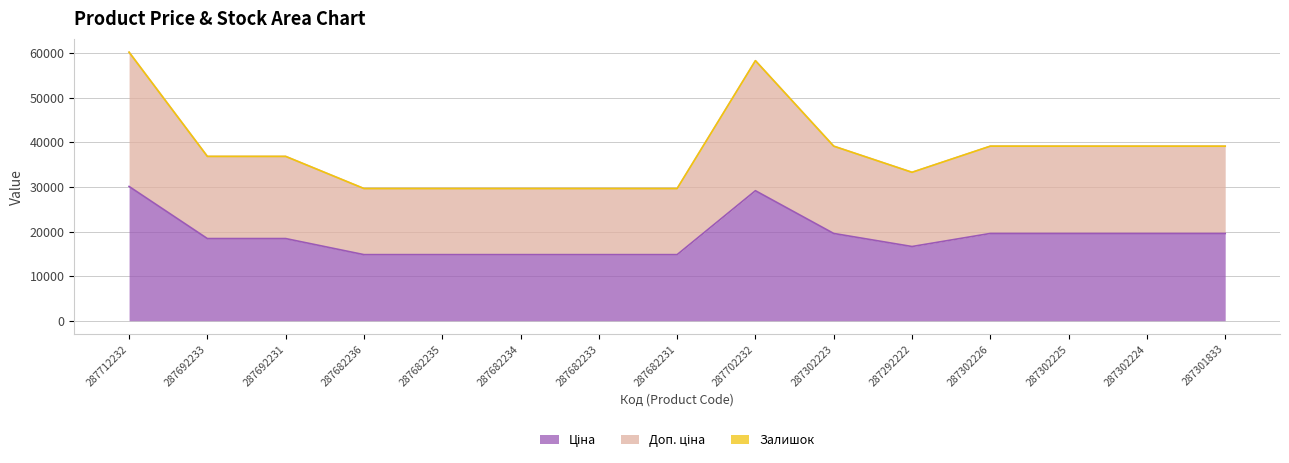

Does the chart display data point markers on the line(s)?

No